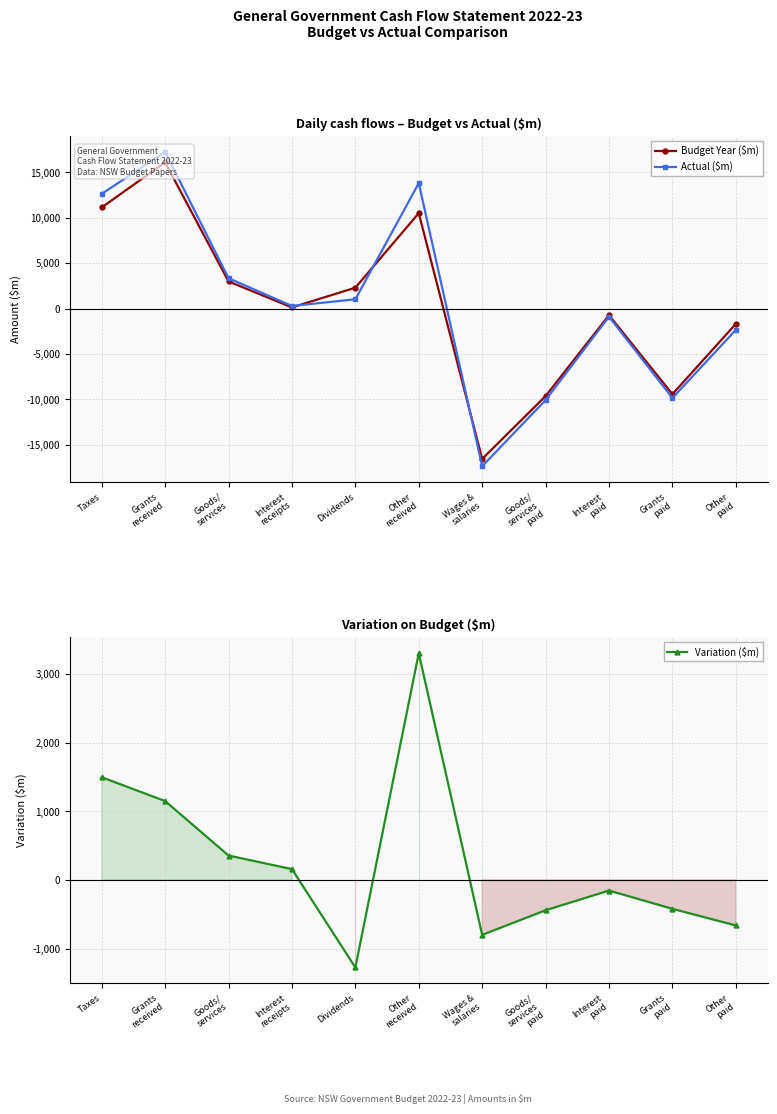

What is the label of the 6th point from the left?

Other
received